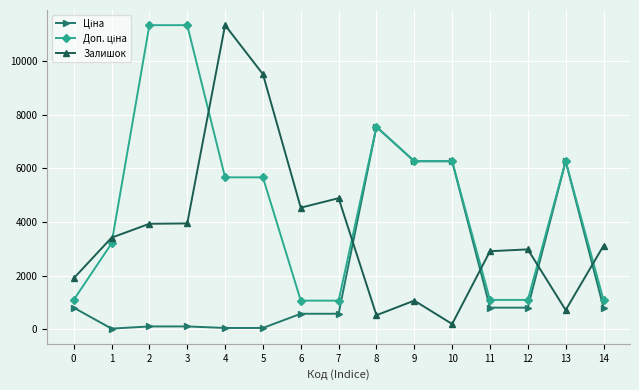

What is the greatest value displayed?

11334.0